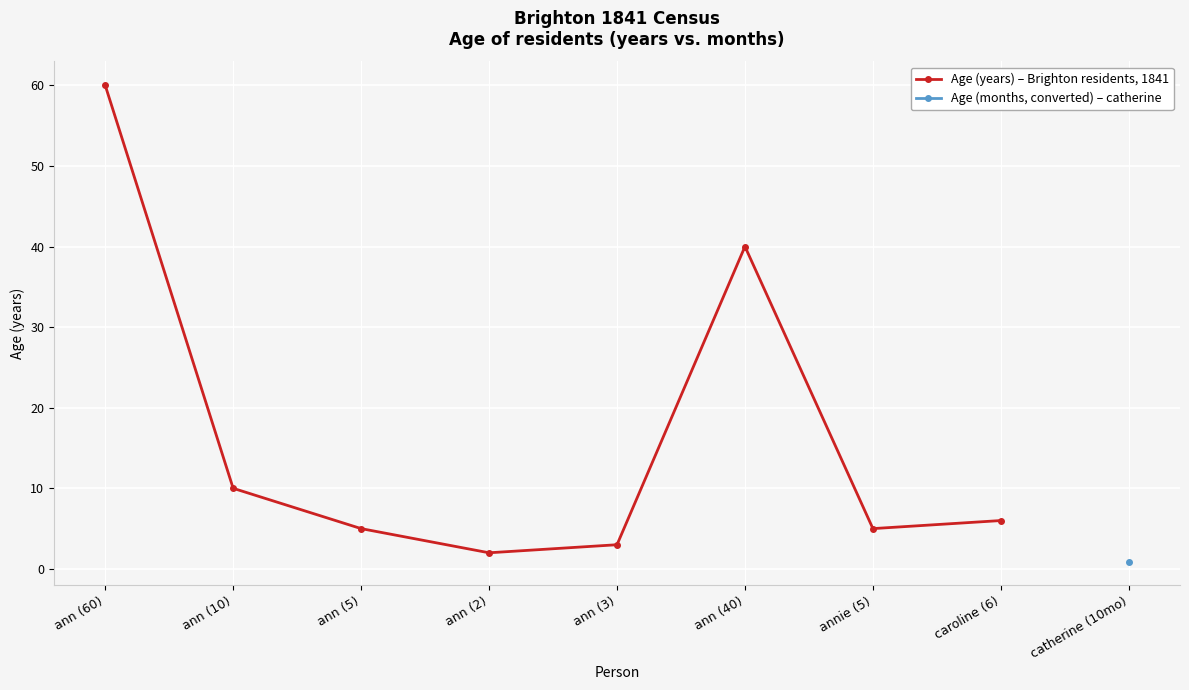

Where does the data first go above 6?

ann (60)